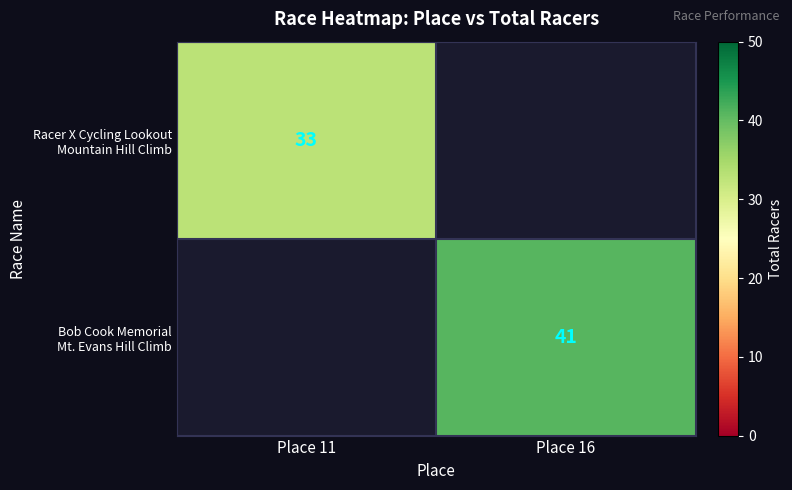

At how many categories does at least one series exceed 34?

1